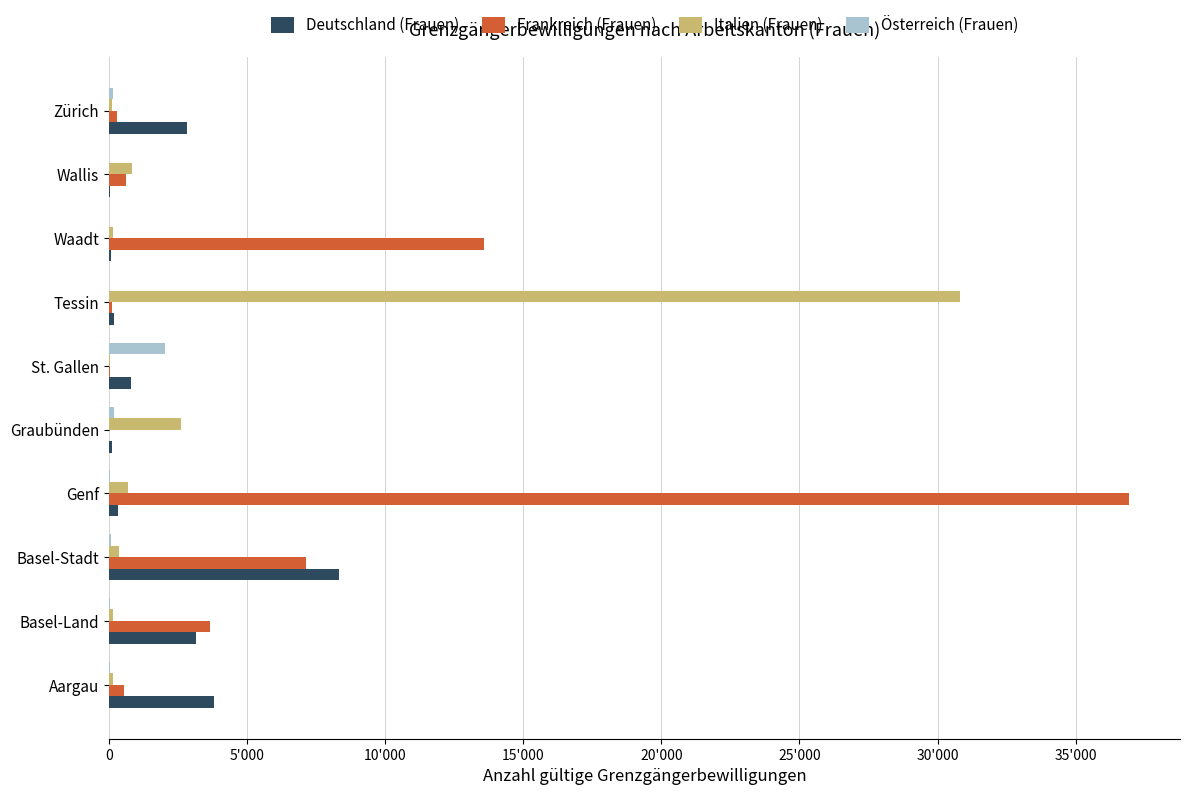

What is the minimum value for Frankreich (Frauen)?

1